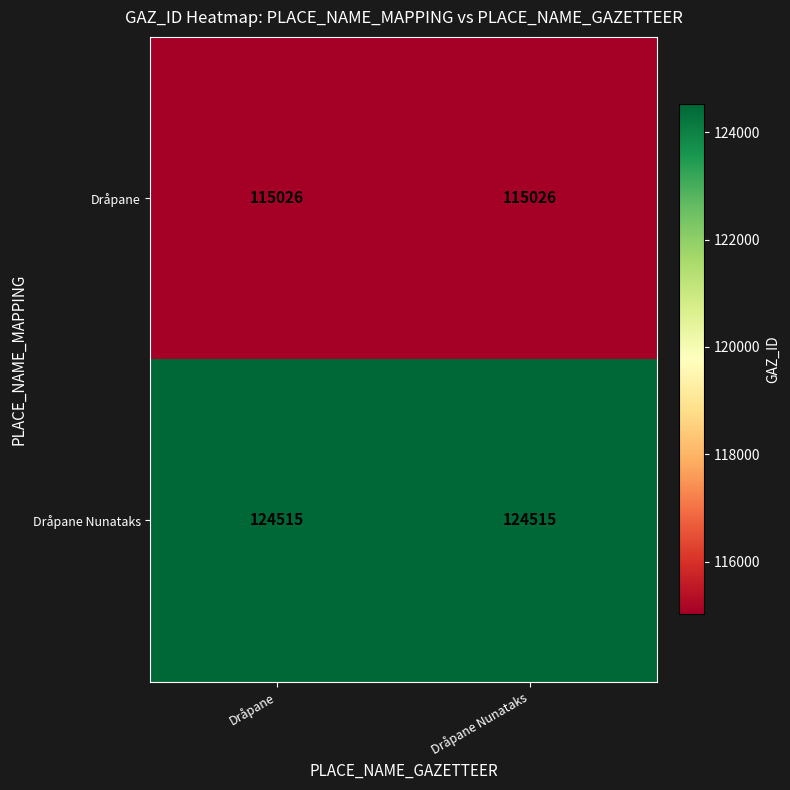

What is the difference between the highest and lowest values at Dråpane?

9489